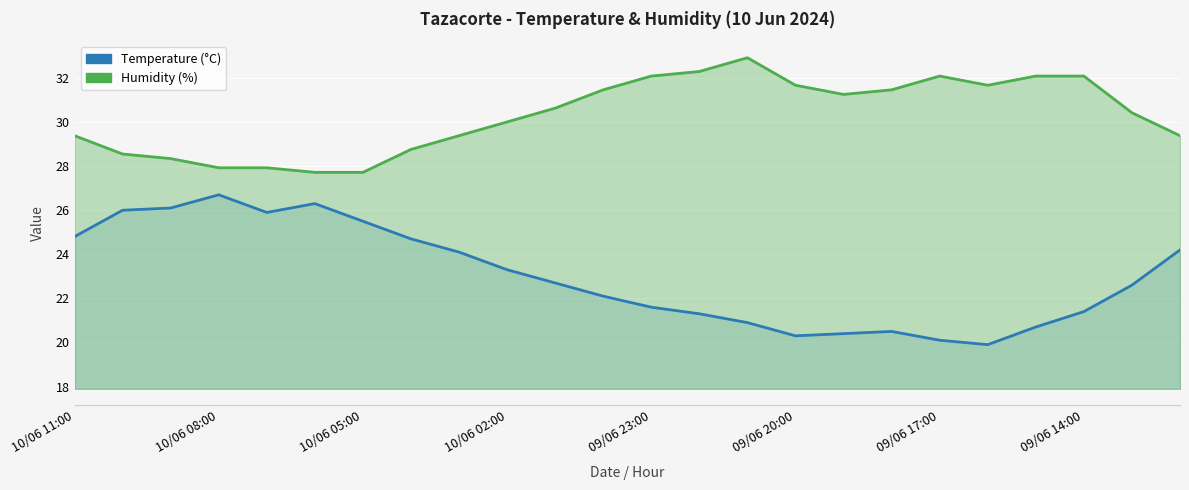

The Humidity (%) series shows 18.4 at 10. True or false?

False